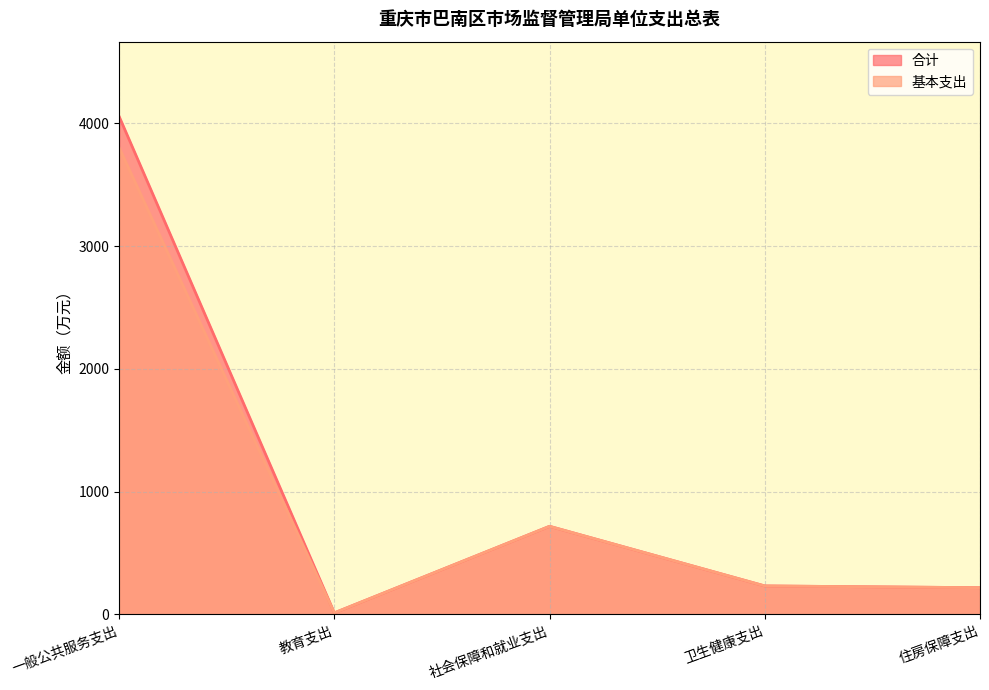

What is the highest value of the 合计 series?

4057.0